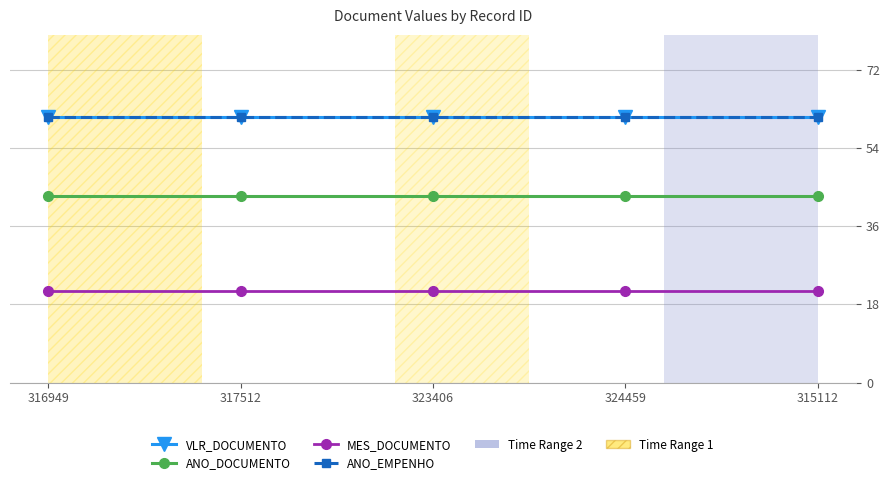

At how many categories does at least one series exceed 34?

5